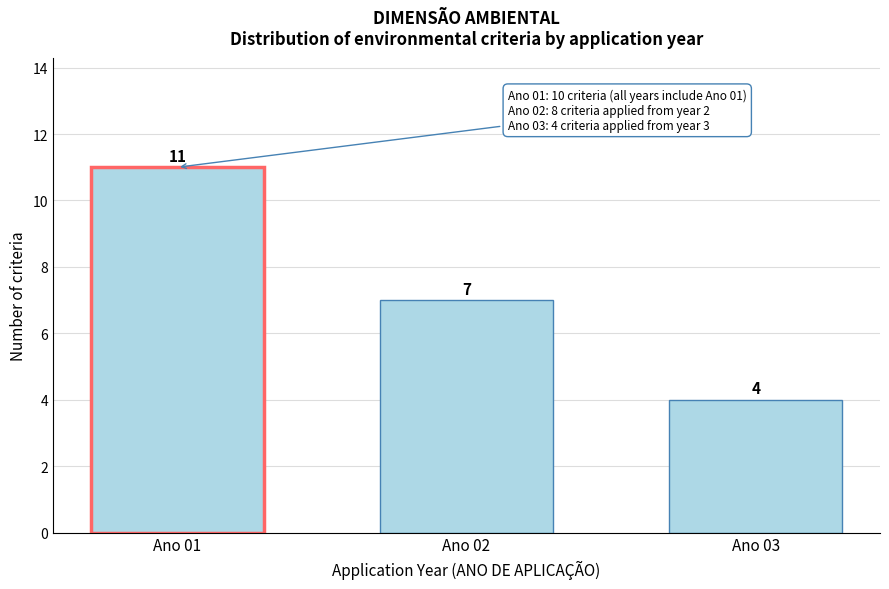

Reading left to right, extract all data points from this chart.

Ano 01=11	Ano 02=7	Ano 03=4